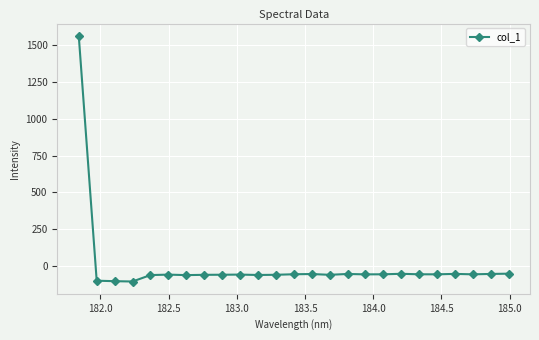

True or false: the data has more than 1 interior local peaks.

True